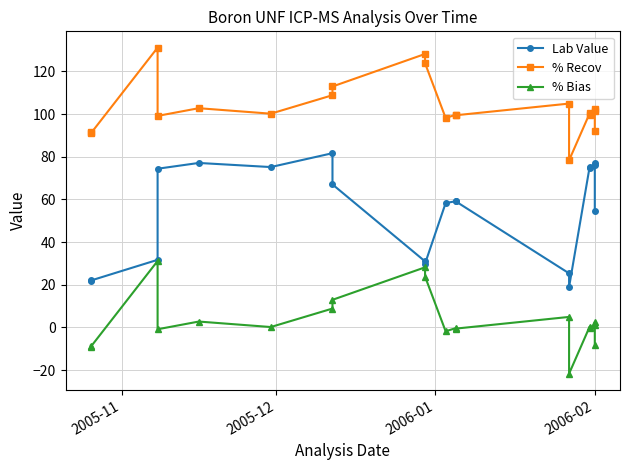

True or false: % Bias and Lab Value cross at least once.

False